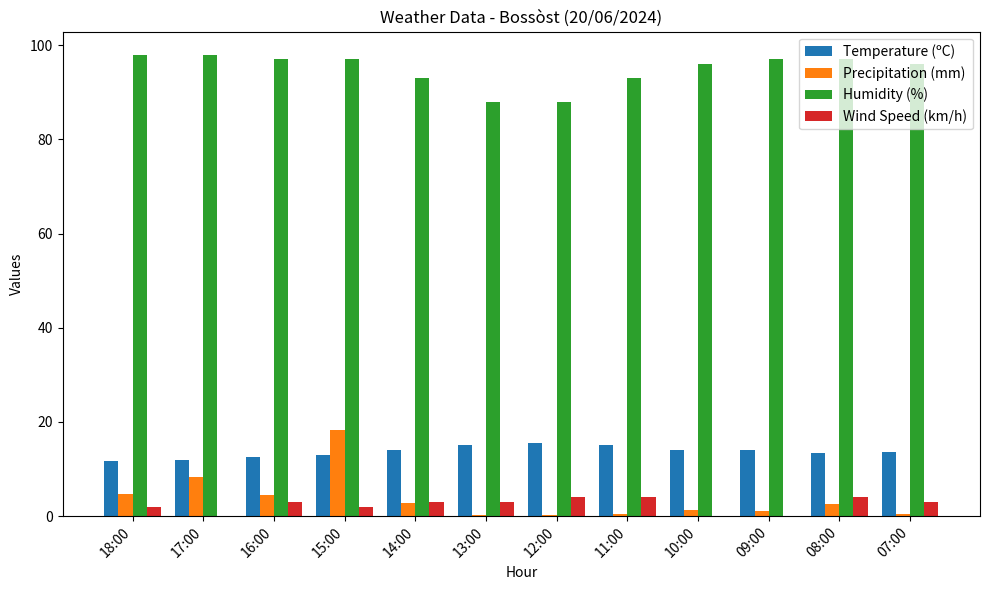

Which series has the largest total across all categories?

Humidity (%)